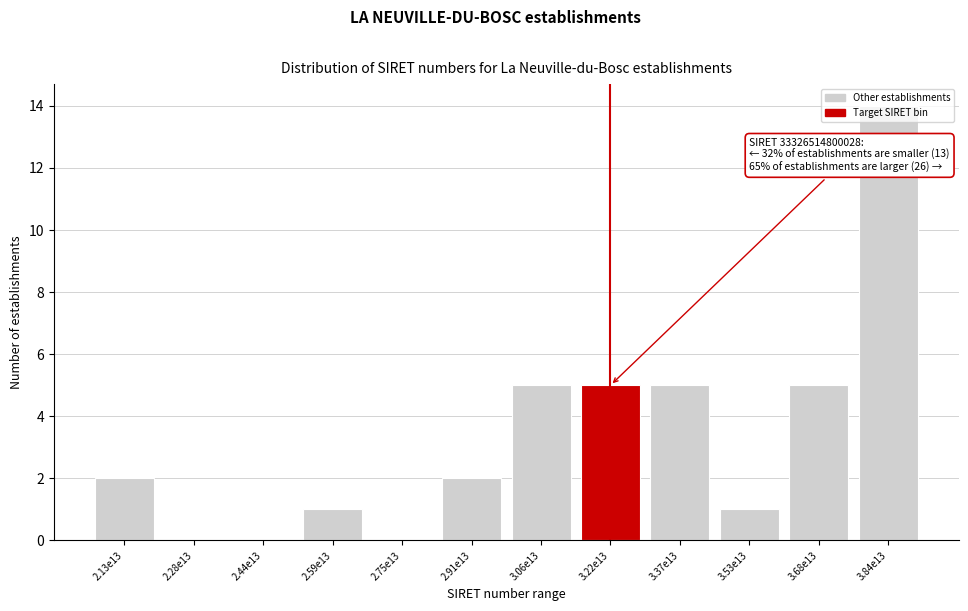

What is the sum of all values?

40